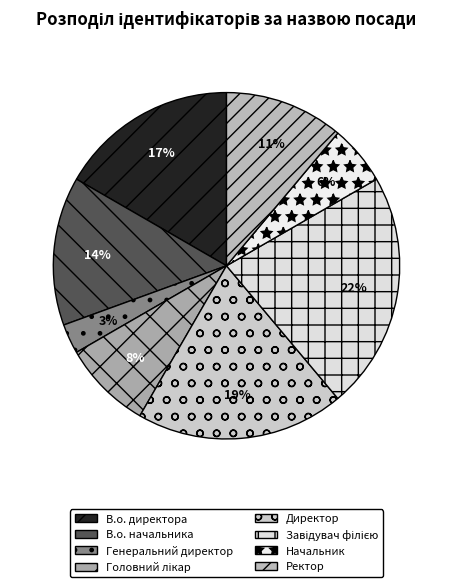

To the nearest percent, what is the combined percentage of В.о. начальника and Генеральний директор?

17%